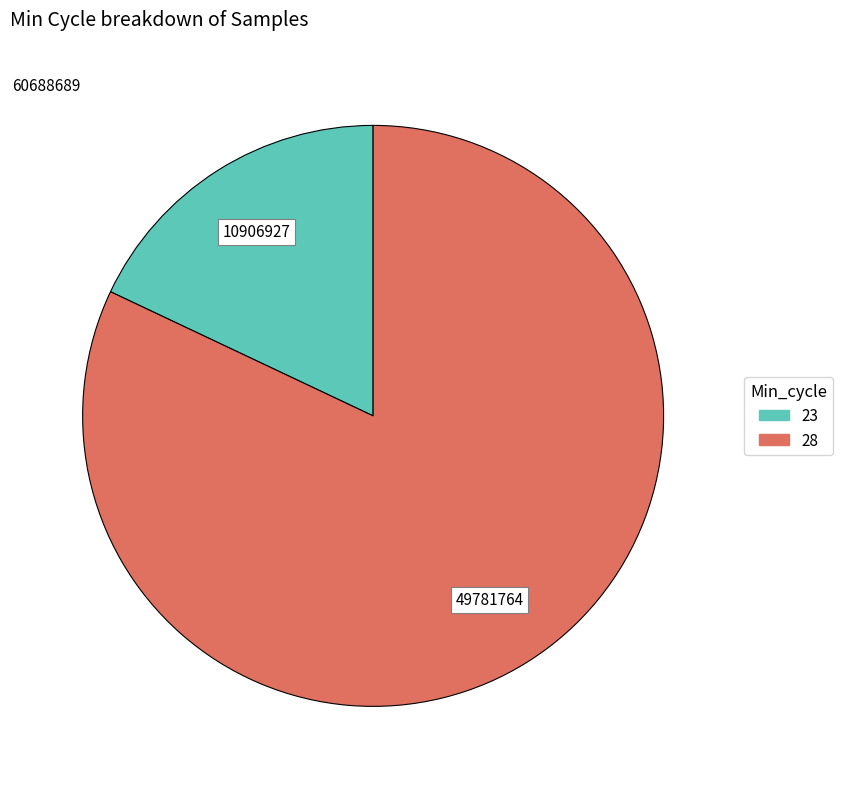

Does any single category account for the majority?

Yes